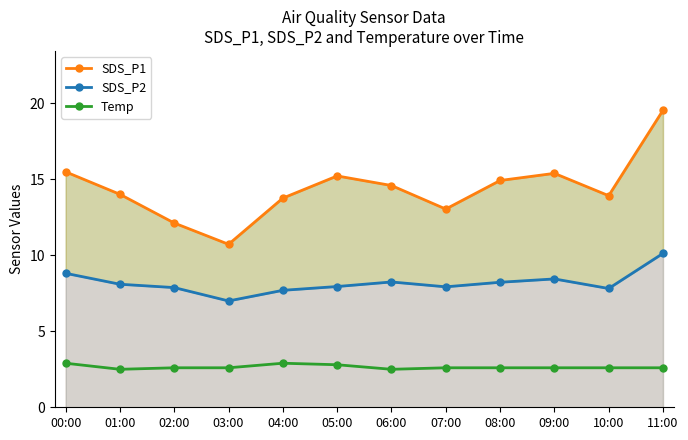

What is the value of the SDS_P1 point at the 2nd from the left?

14.0